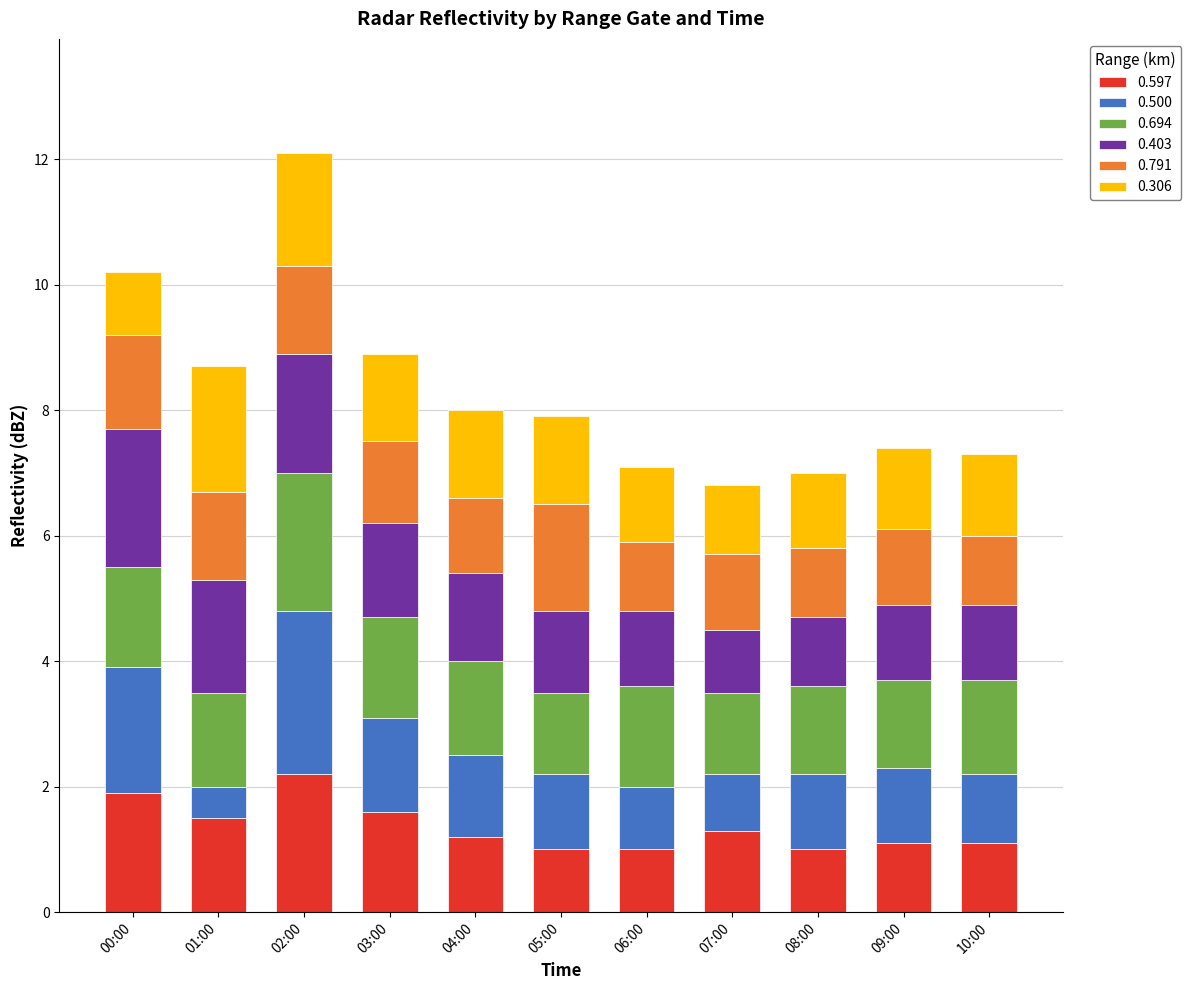

What is the total value across all series at 01:00?

8.7